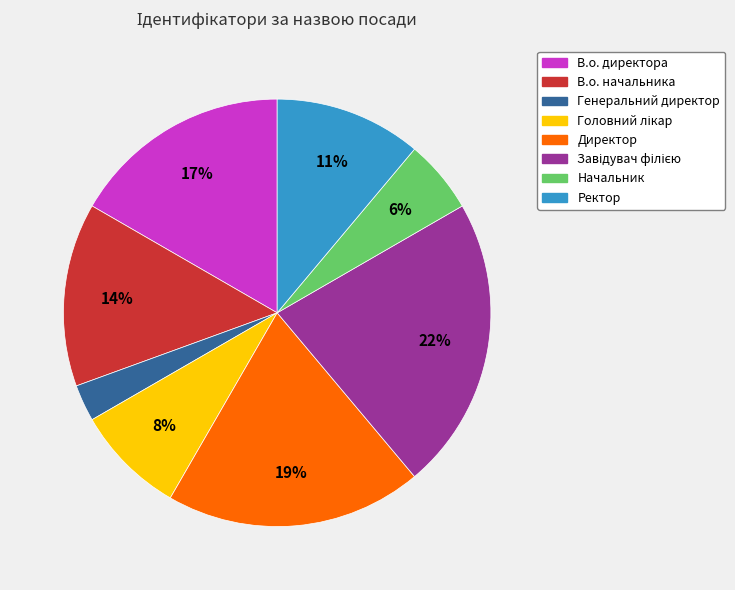

To the nearest percent, what is the average slice percentage?

12%